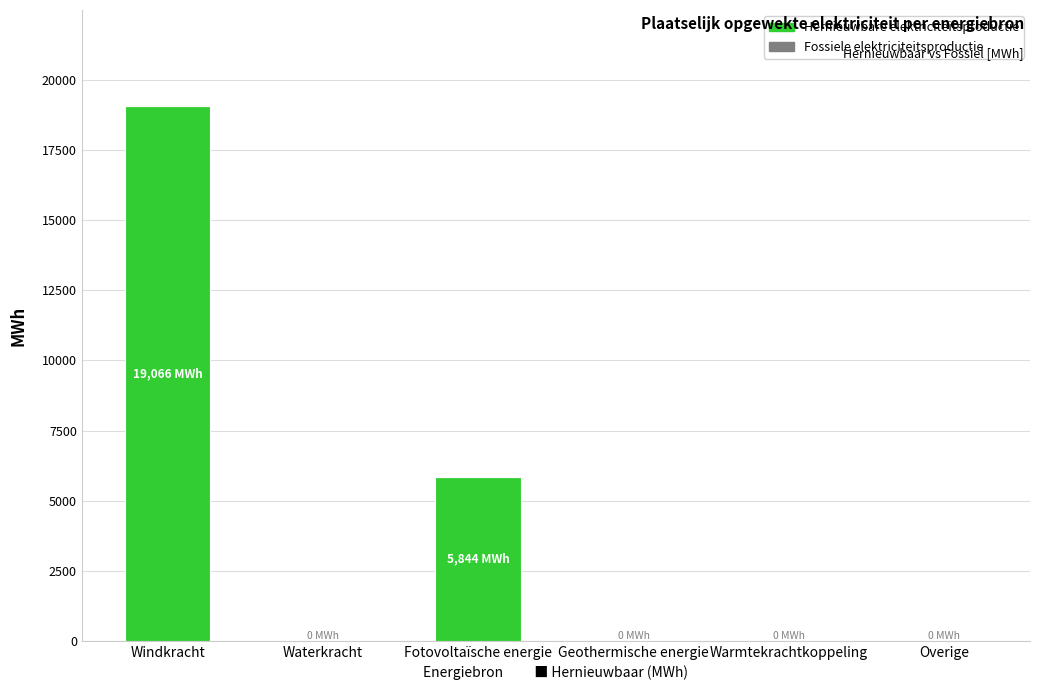

What is the change in value from Windkracht to Geothermische energie?

-19066.0